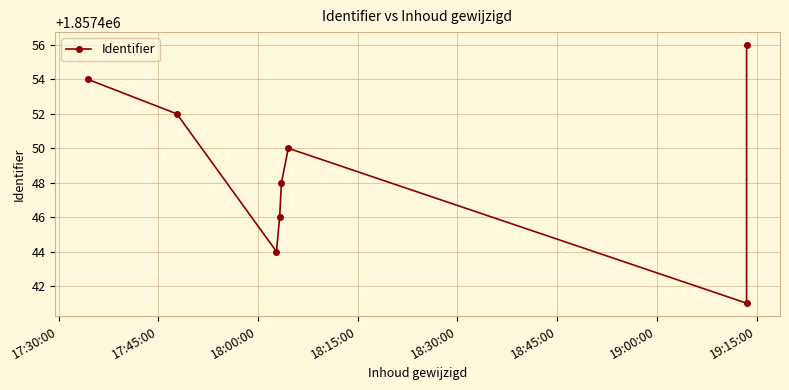

What is the sum of the values at 18:45:00 and 17:30:00?

3714904